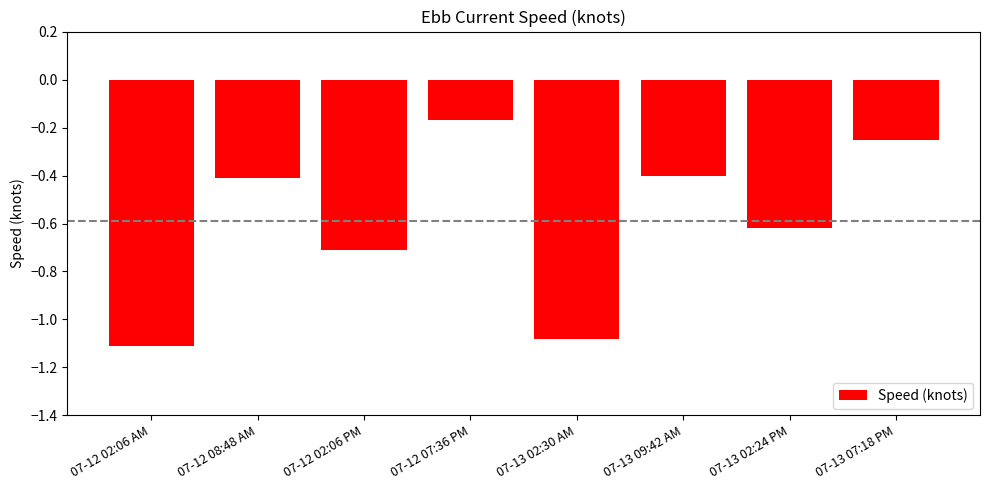

True or false: the data shows -0.7 at 07-12 02:06 PM.

True